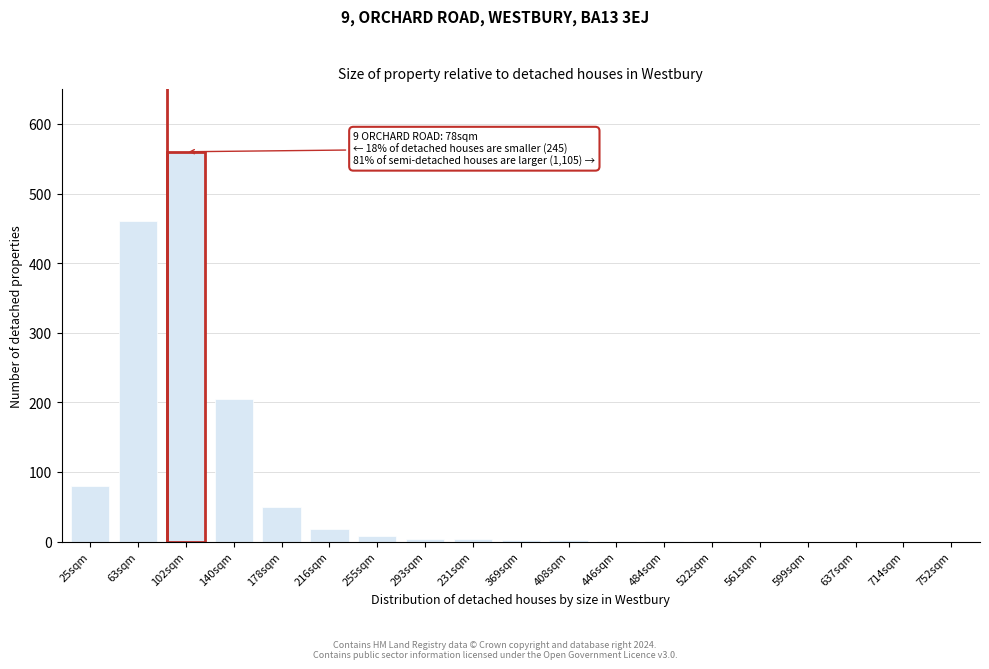

What is the sum of all values?

1395